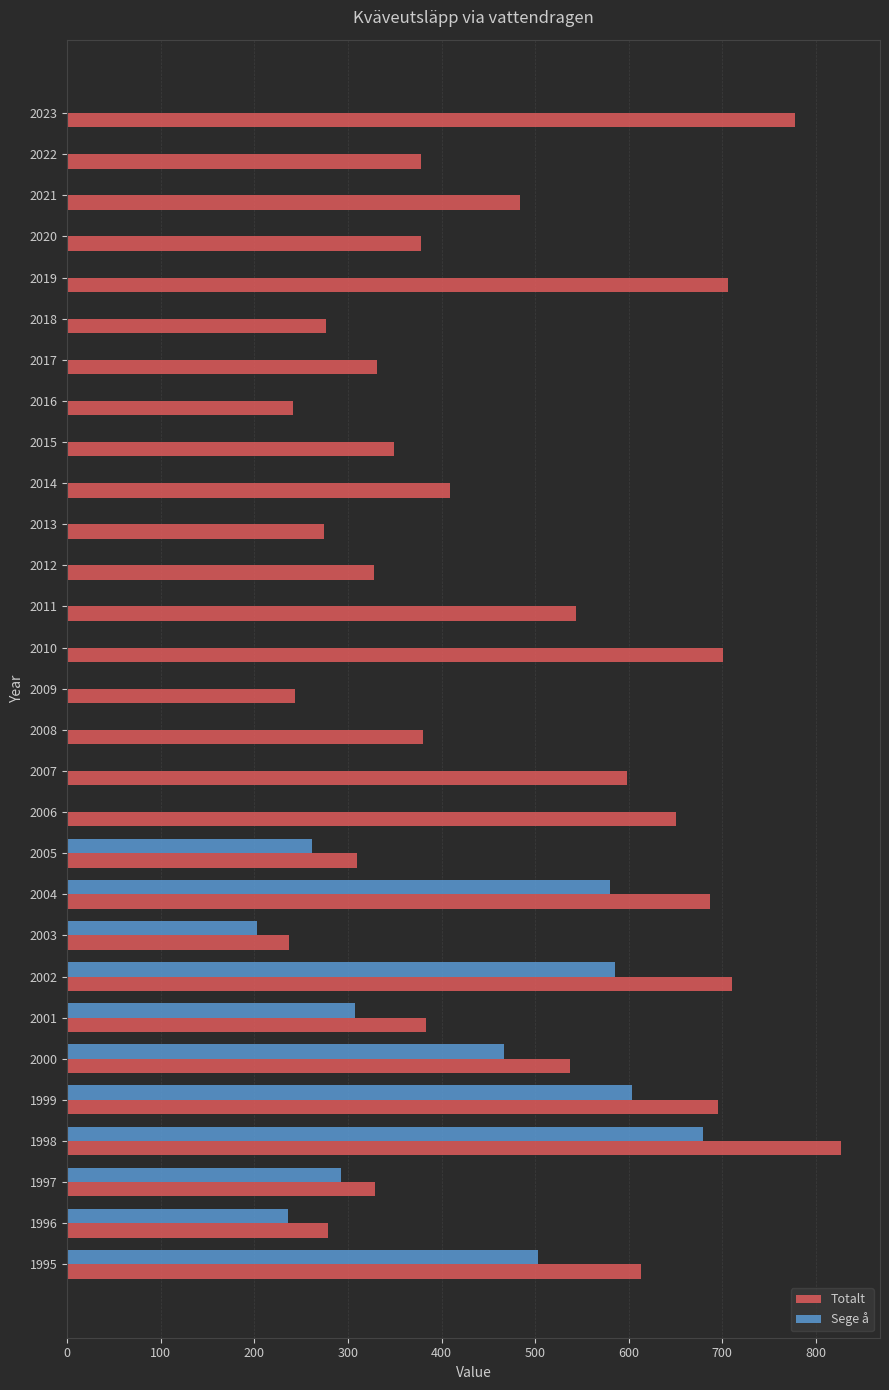

The Totalt series shows 598.6 at 2007. True or false?

True